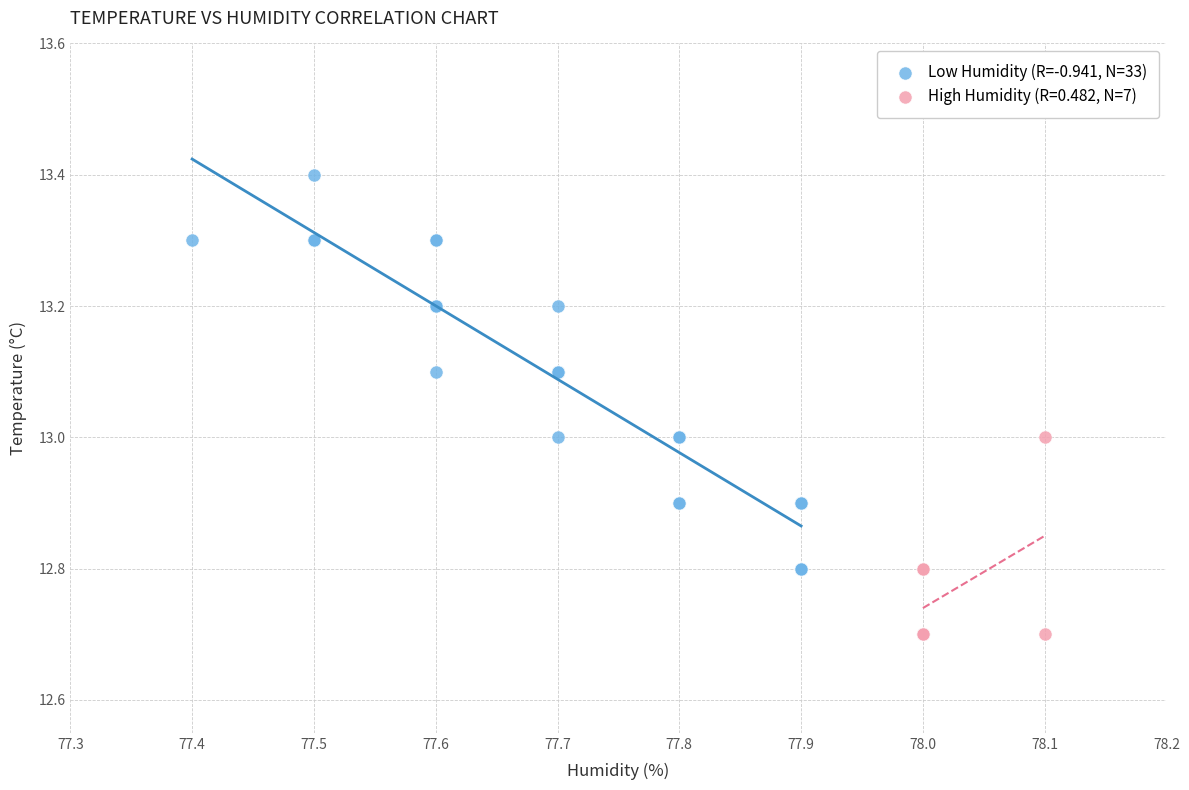

Which series contains the lowest Y value?

High Humidity (R=0.482, N=7)